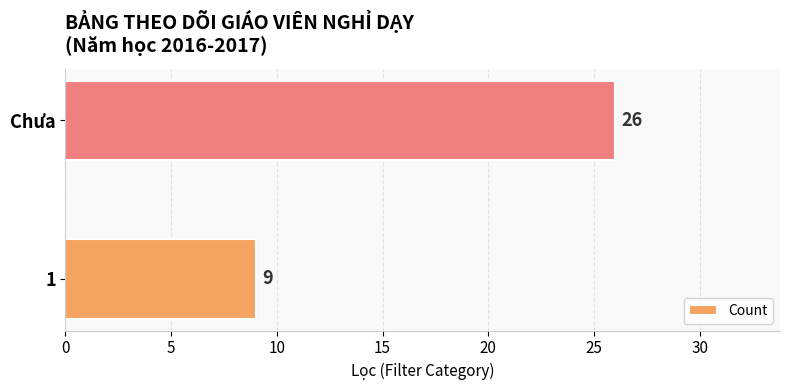

Does the chart contain any negative values?

No